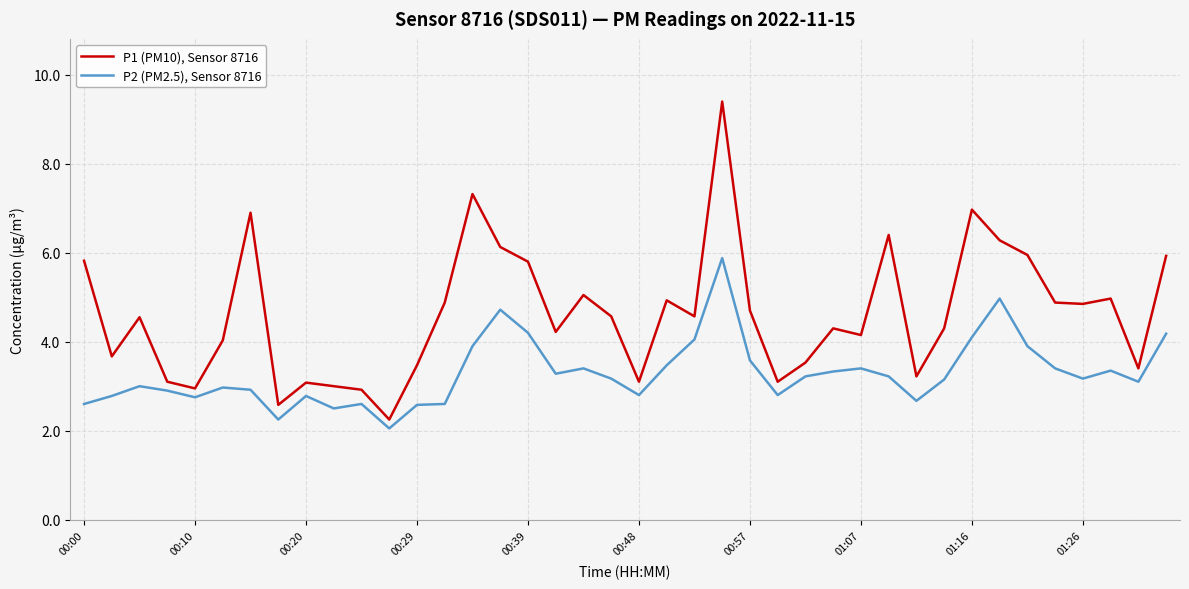

What is the maximum value shown in the chart?

9.4